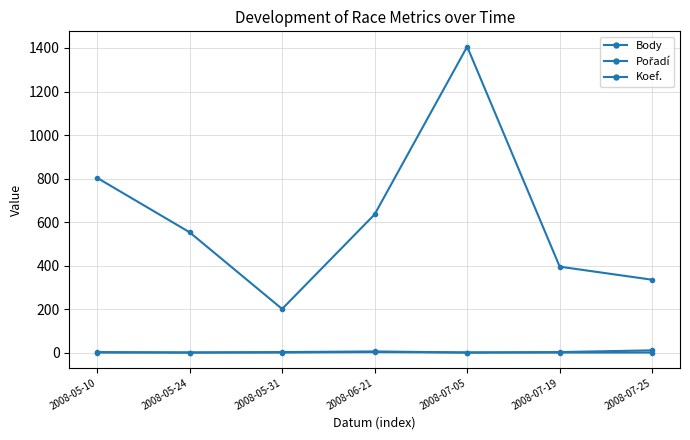

Which series has the largest range (max minus min)?

Body